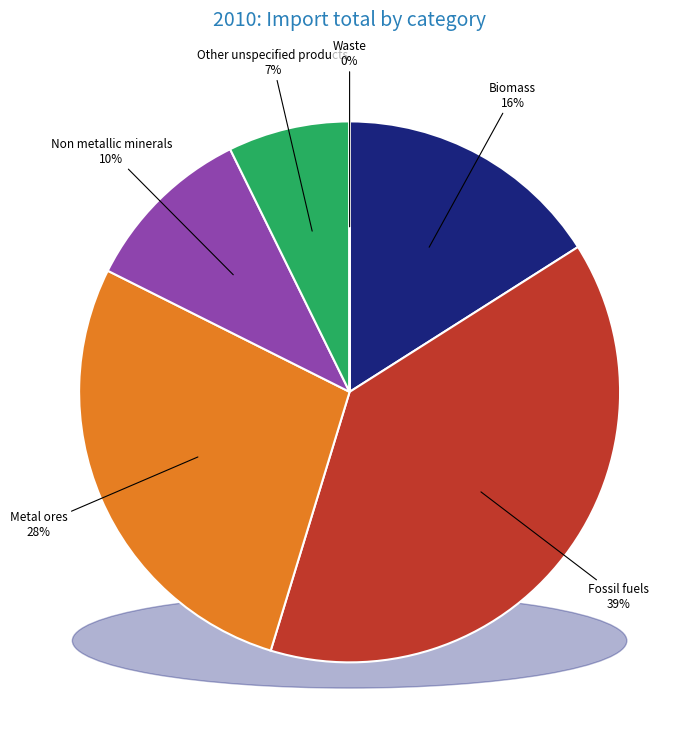

What percentage is the Metal ores slice, to the nearest percent?

28%